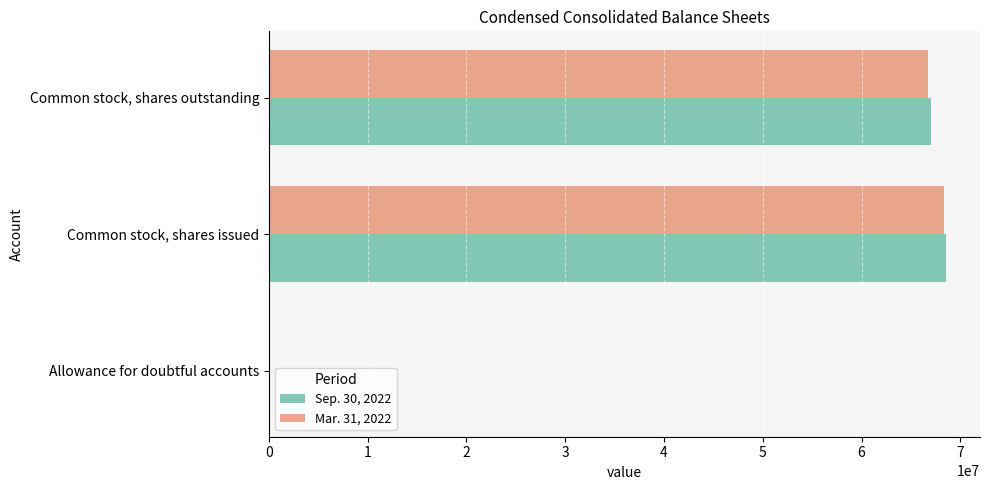

Which category has the highest value in the Mar. 31, 2022 series?

Common stock, shares issued